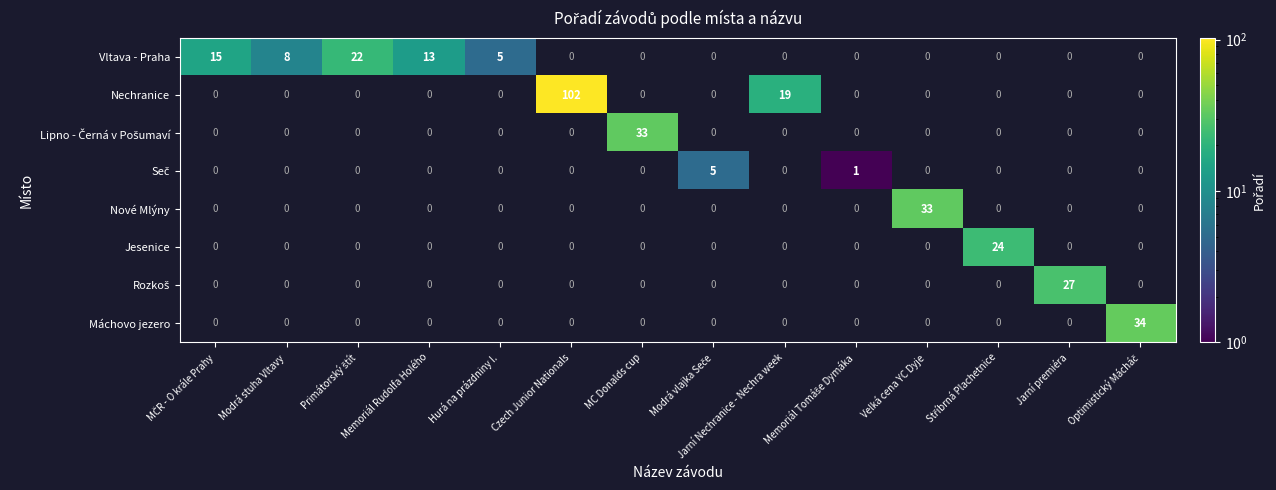

Which label corresponds to the largest value in the chart?

Czech Junior Nationals